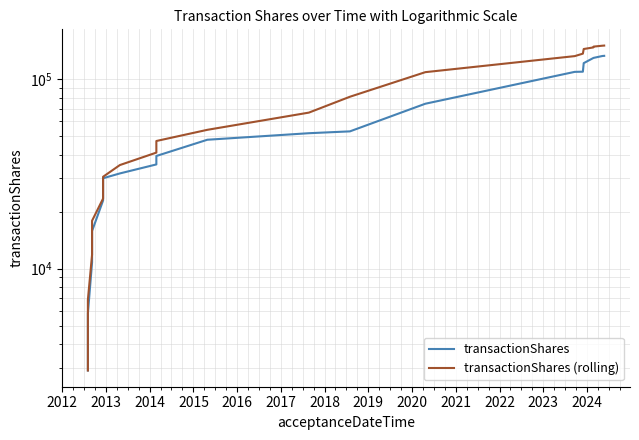

Is the value of transactionShares at 2018 greater than the value of transactionShares (rolling) at 2021?

No